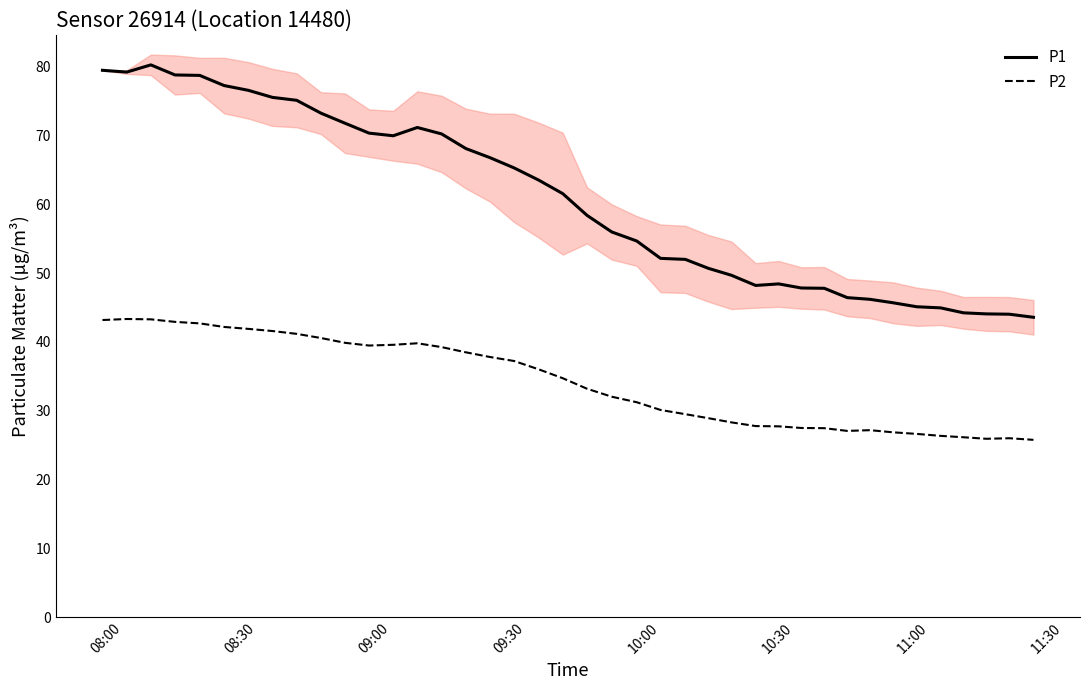

True or false: P2 and P1 intersect in this chart.

False